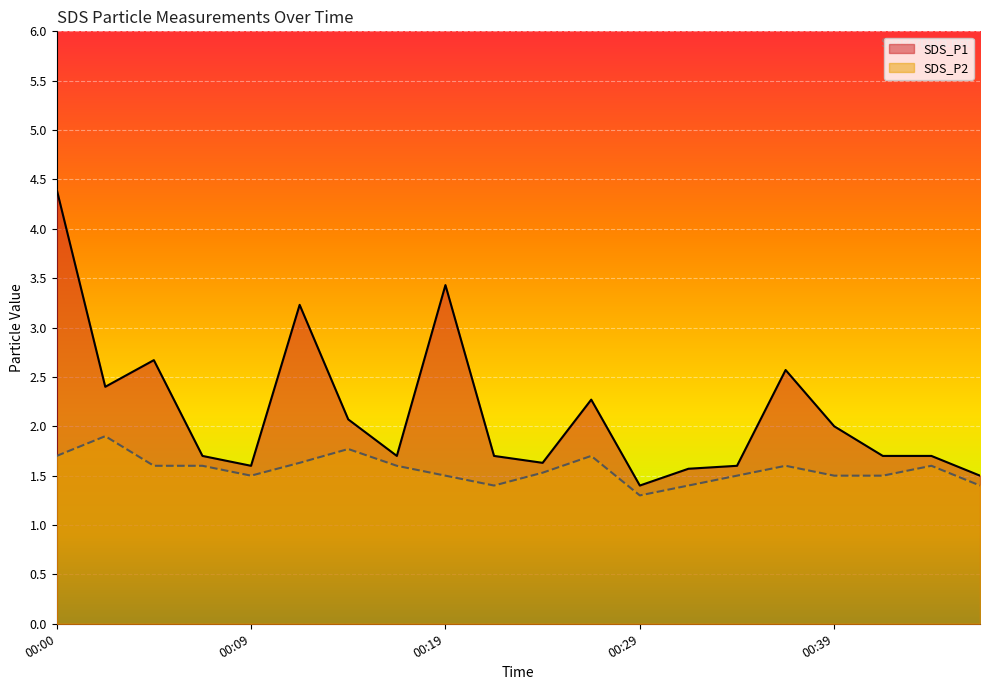

List the series in order of their overall mean, lowest first.

SDS_P2, SDS_P1